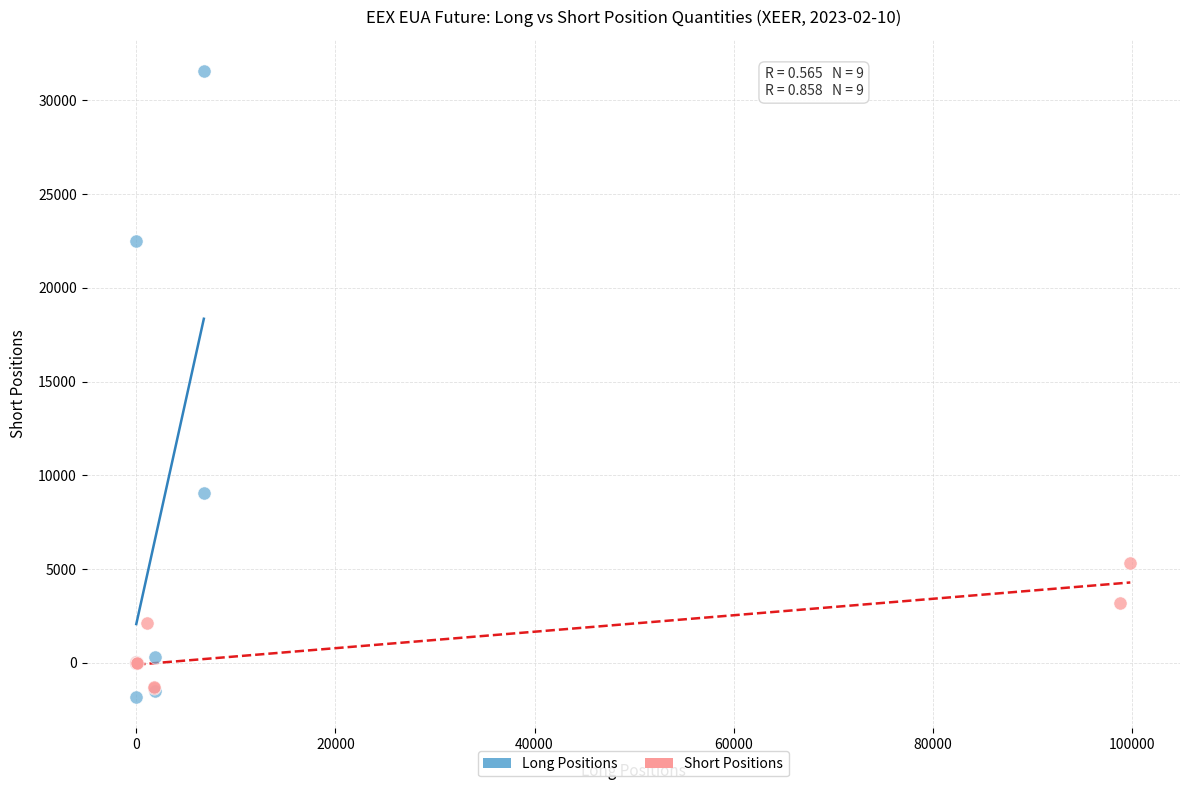

Which series has the widest spread of Y values?

Long Positions